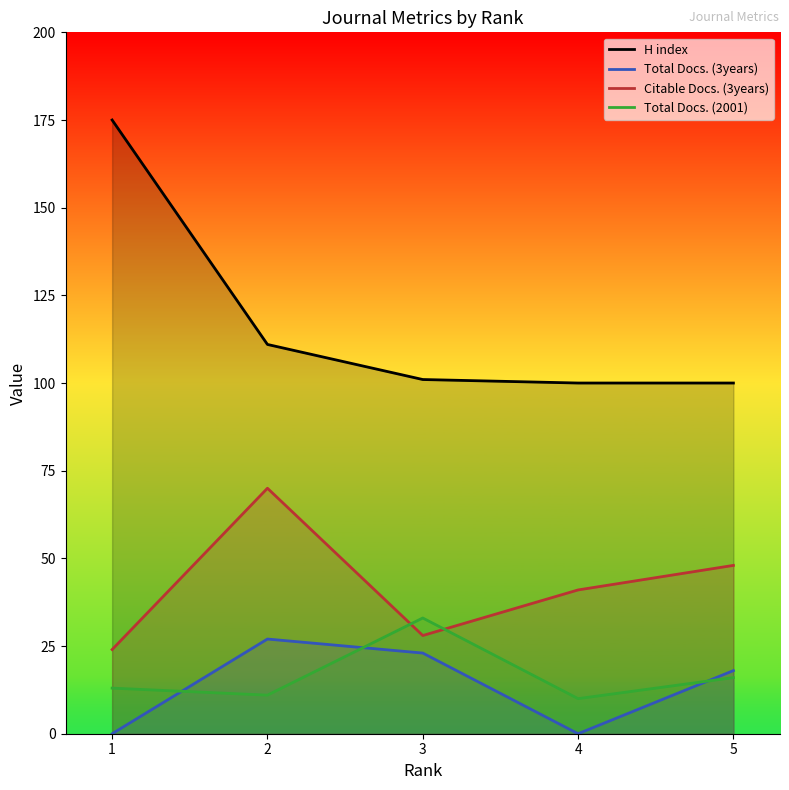

How many values in the Total Docs. (3years) series are below 18?

2